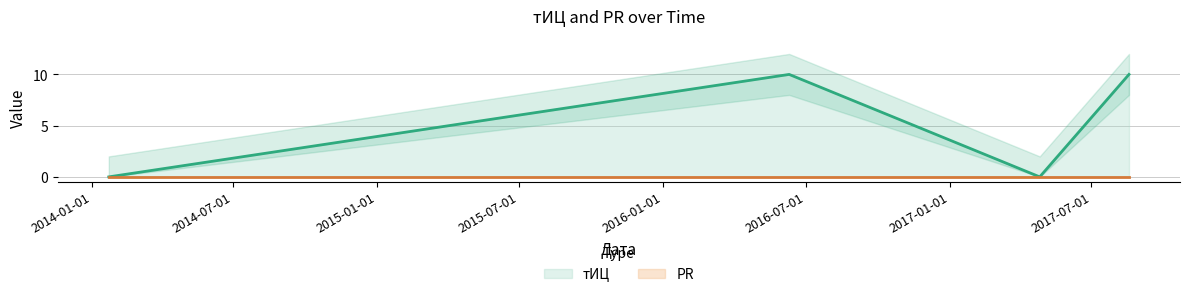

Is it true that the value at 2017-04-26 is -7?

False